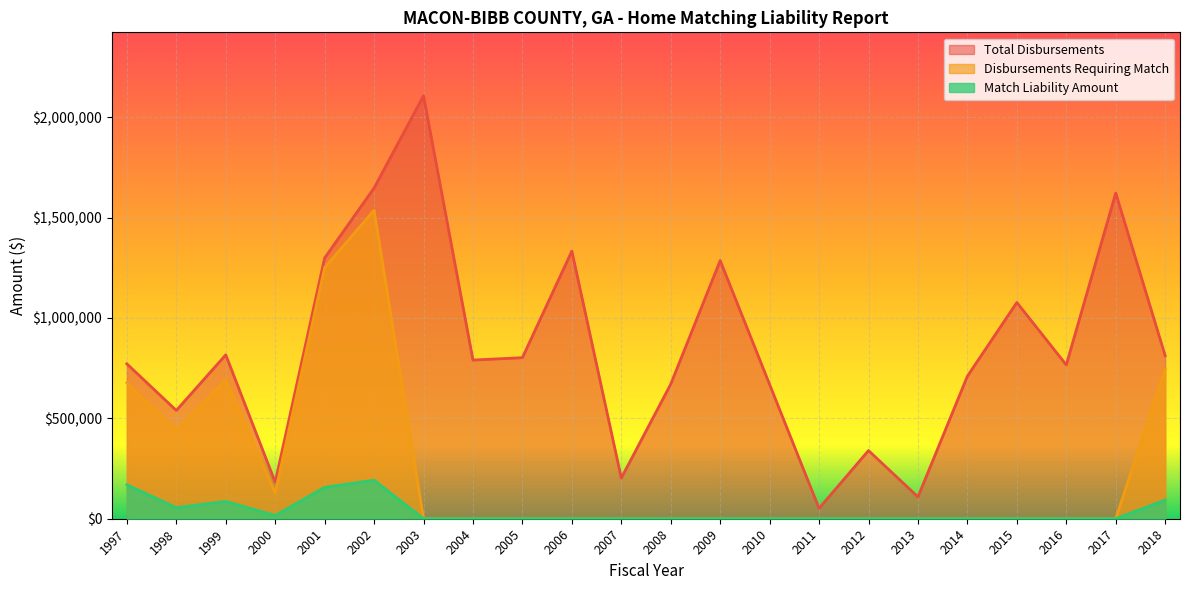

Which category has the highest value across all series?

2003